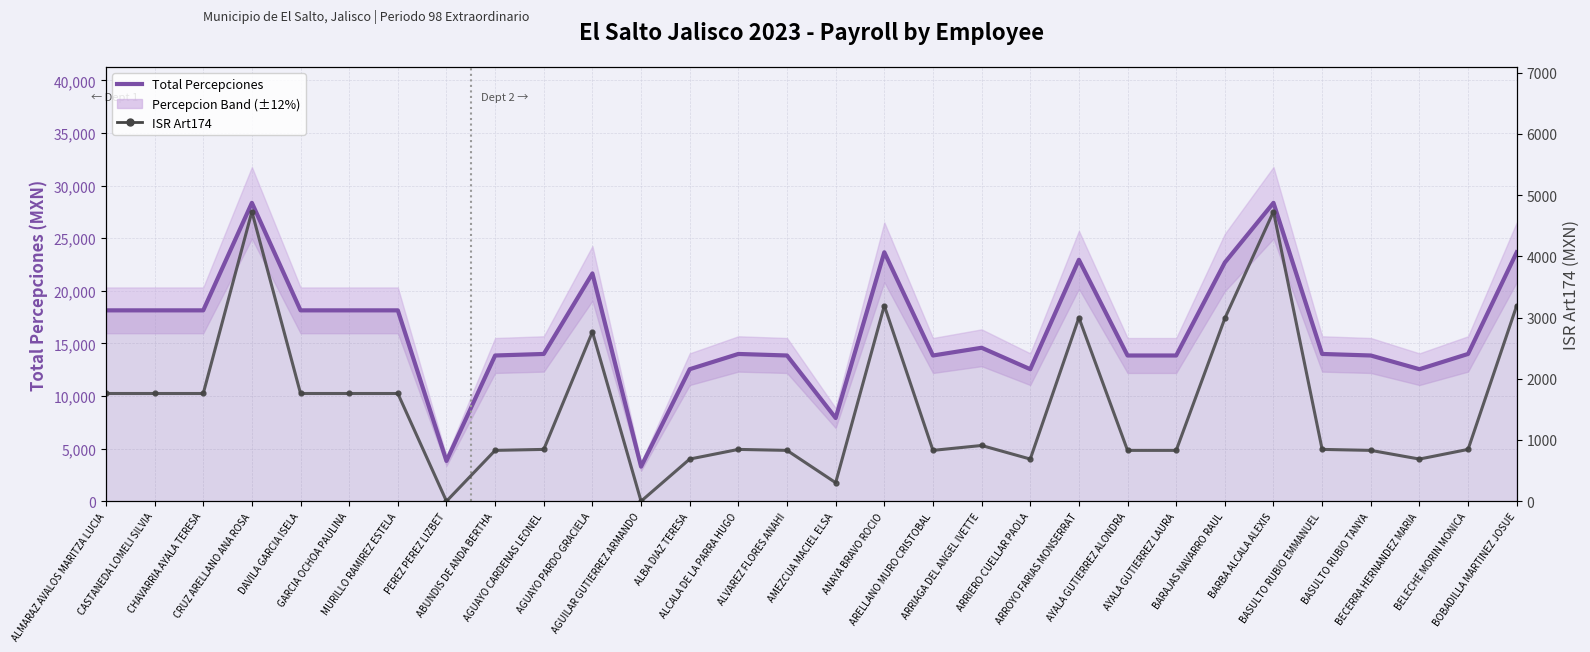

Between ALVAREZ FLORES ANAHI and MURILLO RAMIREZ ESTELA, which is larger?

MURILLO RAMIREZ ESTELA